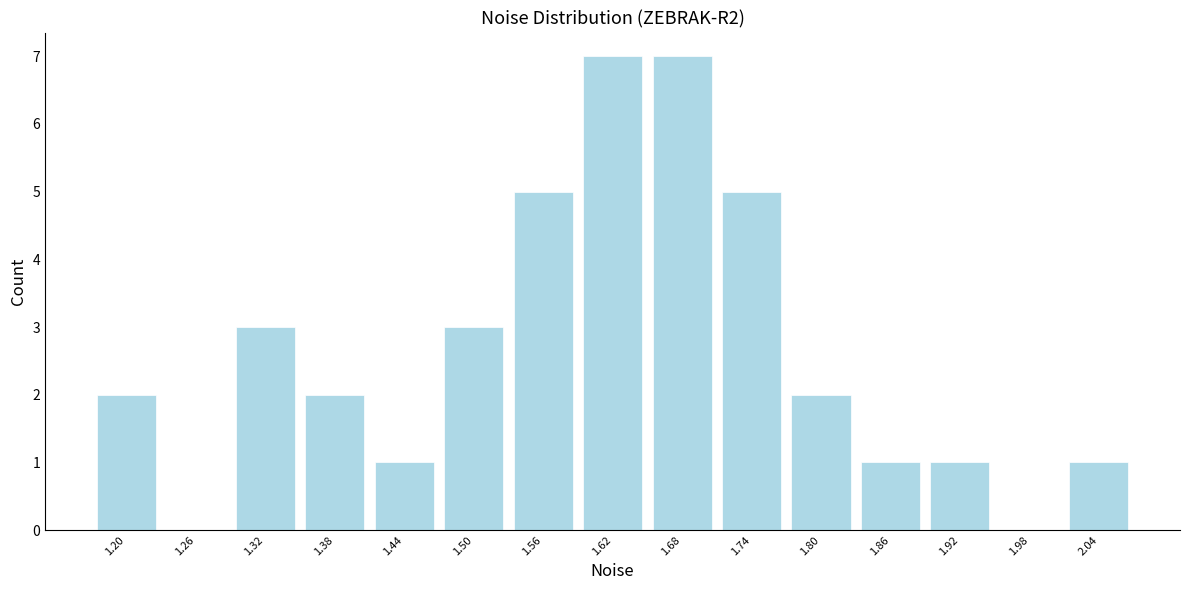

Reading right to left, extract all data points from this chart.

2.04=1	1.98=0	1.92=1	1.86=1	1.80=2	1.74=5	1.68=7	1.62=7	1.56=5	1.50=3	1.44=1	1.38=2	1.32=3	1.26=0	1.20=2